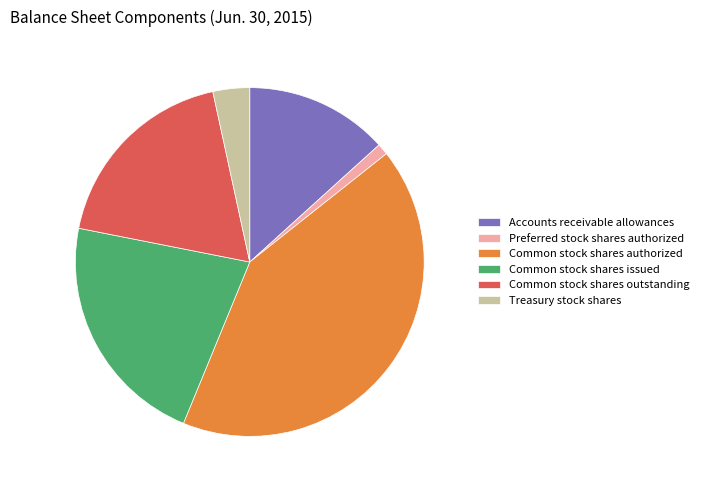

Between Common stock shares authorized and Preferred stock shares authorized, which is larger?

Common stock shares authorized